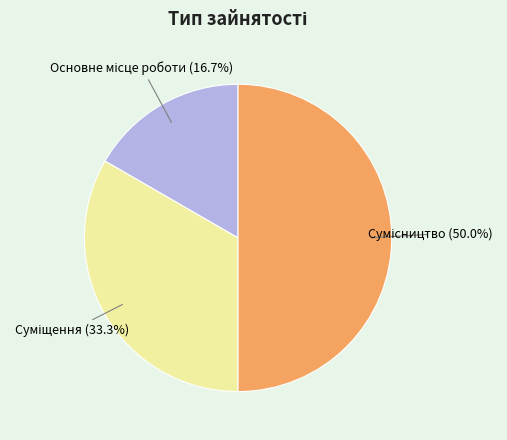

How many segments does this pie chart have?

3